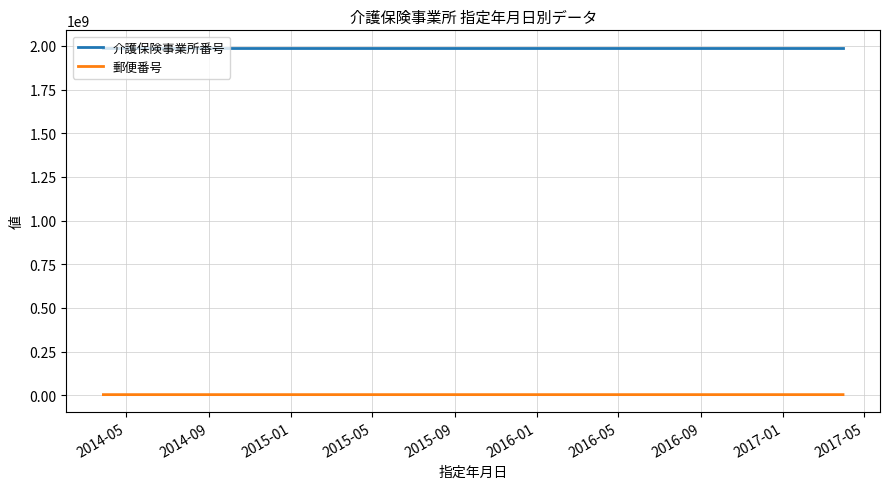

Which series has the largest total across all categories?

介護保険事業所番号